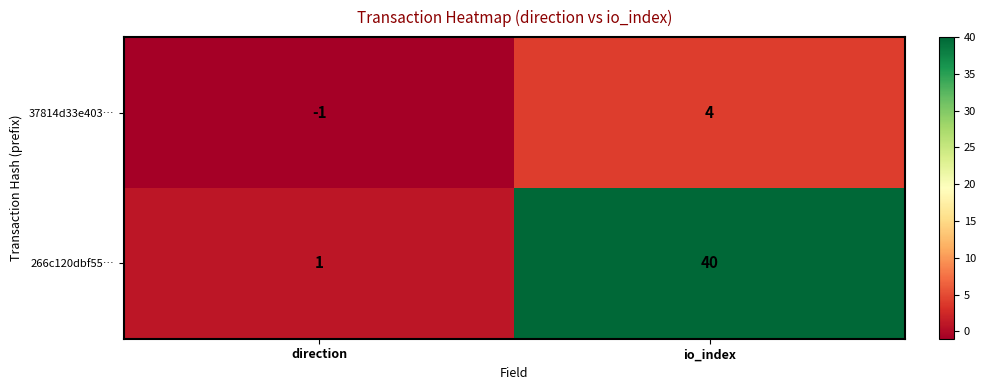

List the series in order of their peak value, highest first.

266c120dbf55…, 37814d33e403…